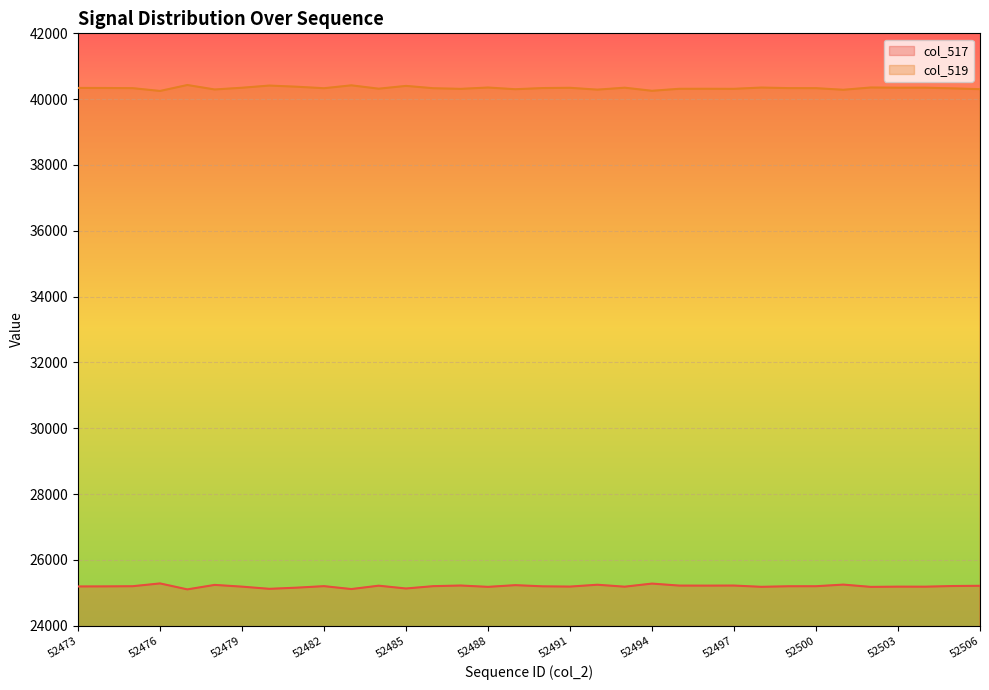

What is the value of the col_517 point at the 17th from the left?

25233